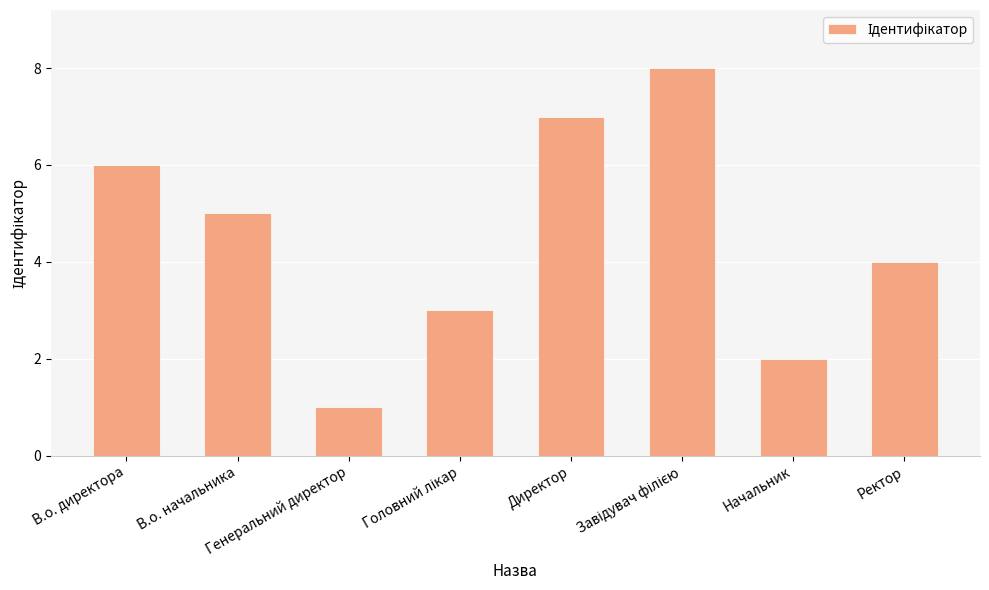

What is the difference between the second highest and second lowest values?

5